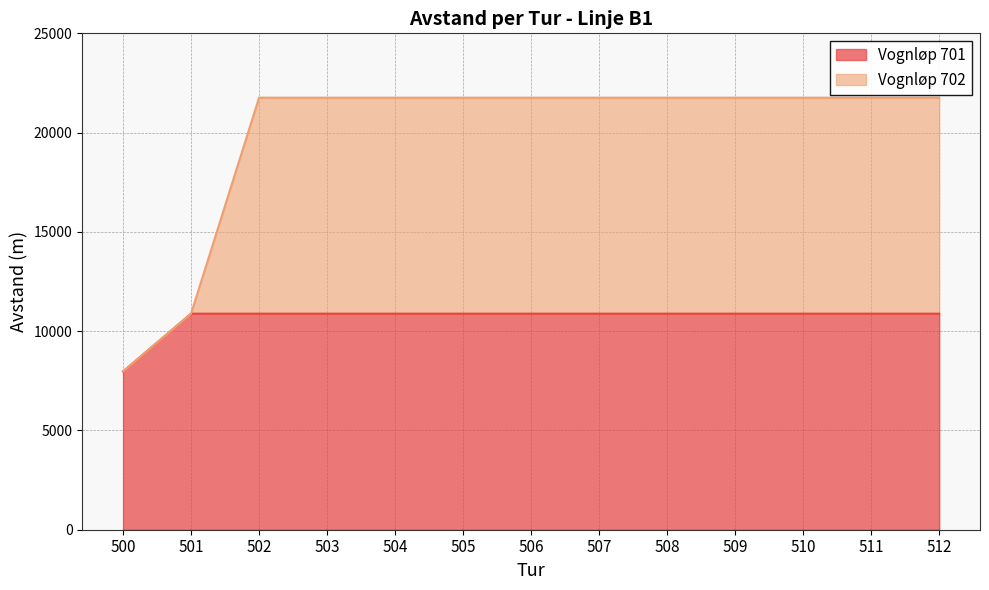

True or false: Vognløp 702 has more than 0 interior local peaks.

False